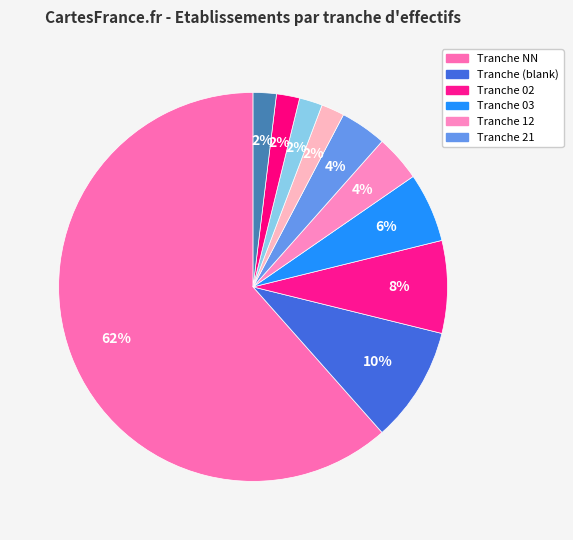

How many segments does this pie chart have?

10